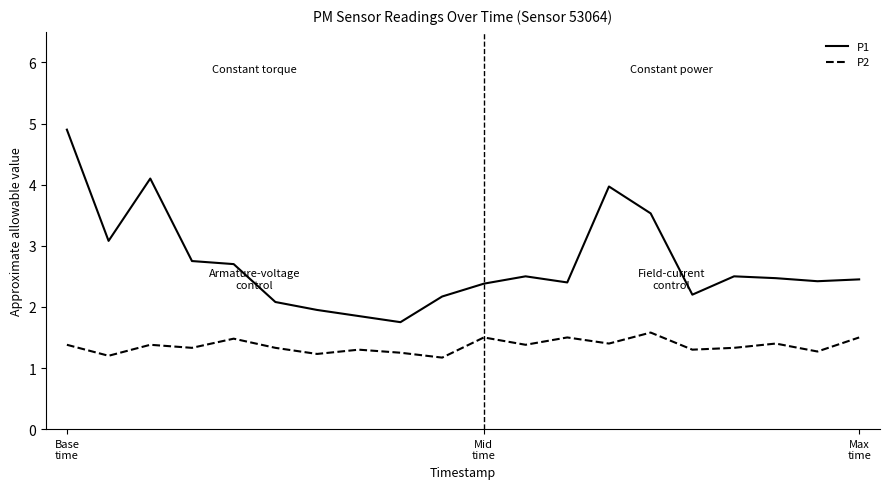

Rank the series by their average value, from highest to lowest.

P1, P2